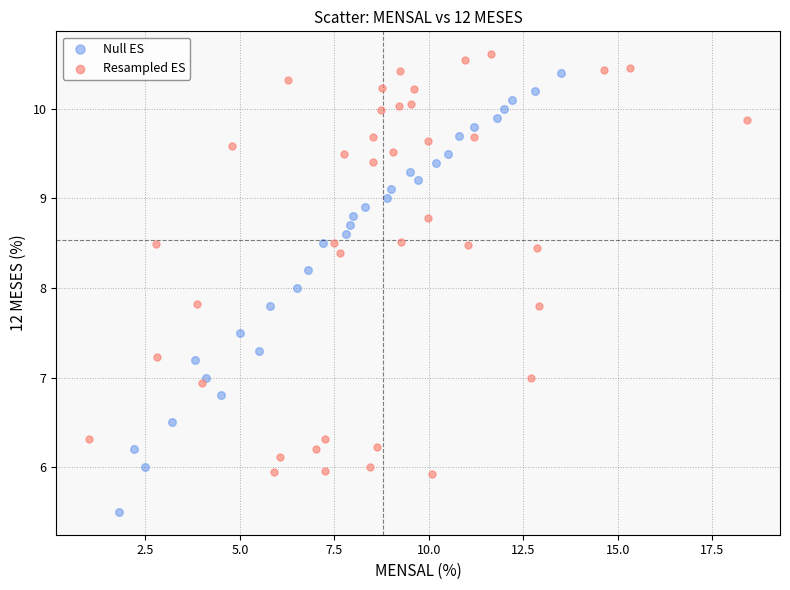

Which series contains the lowest Y value?

Null ES